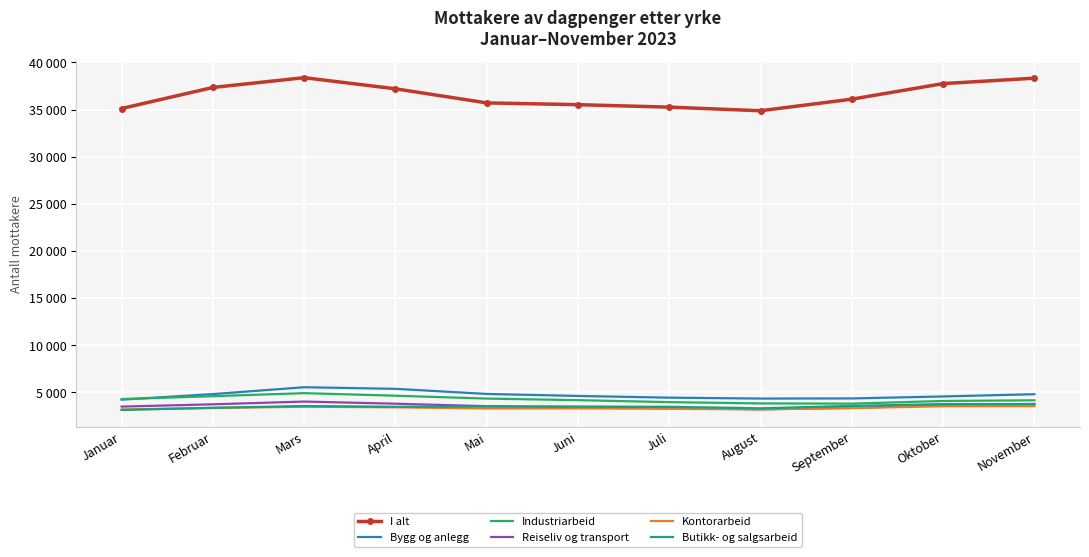

Reading left to right, extract all data points from this chart.

I alt: 35117	37351	38390	37207	35713	35524	35262	34879	36109	37759	38335
Bygg og anlegg: 4215	4805	5532	5364	4821	4608	4426	4330	4344	4553	4793
Industriarbeid: 4277	4582	4904	4634	4328	4161	3952	3815	3791	4076	4146
Reiseliv og transport: 3478	3720	4012	3786	3519	3420	3310	3188	3332	3636	3756
Kontorarbeid: 3172	3335	3461	3404	3275	3285	3242	3189	3327	3514	3525
Butikk- og salgsarbeid: 3120	3347	3538	3456	3494	3488	3454	3295	3552	3748	3749